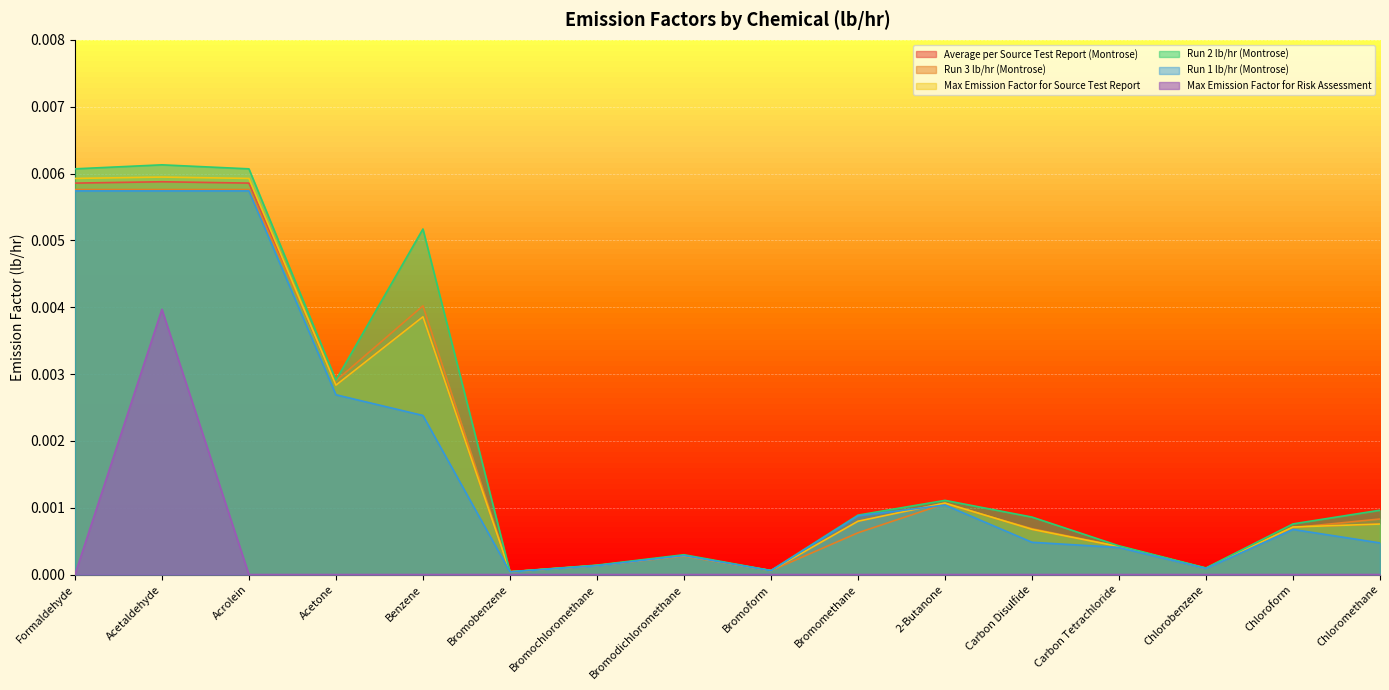

Where is Max Emission Factor for Risk Assessment nearest to the value 0?

Formaldehyde